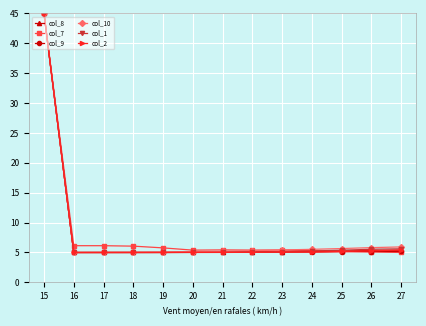

In col_8, how many points are lower than both neighbors (excluding endpoints)?

1